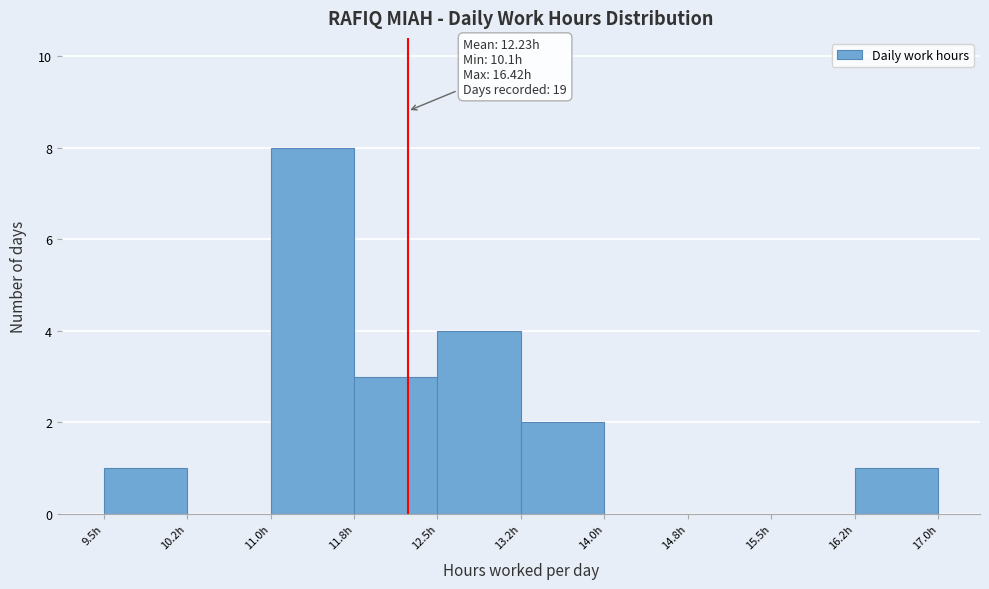

Over which range of the x-axis is the bar tallest?

11.00 to 11.75